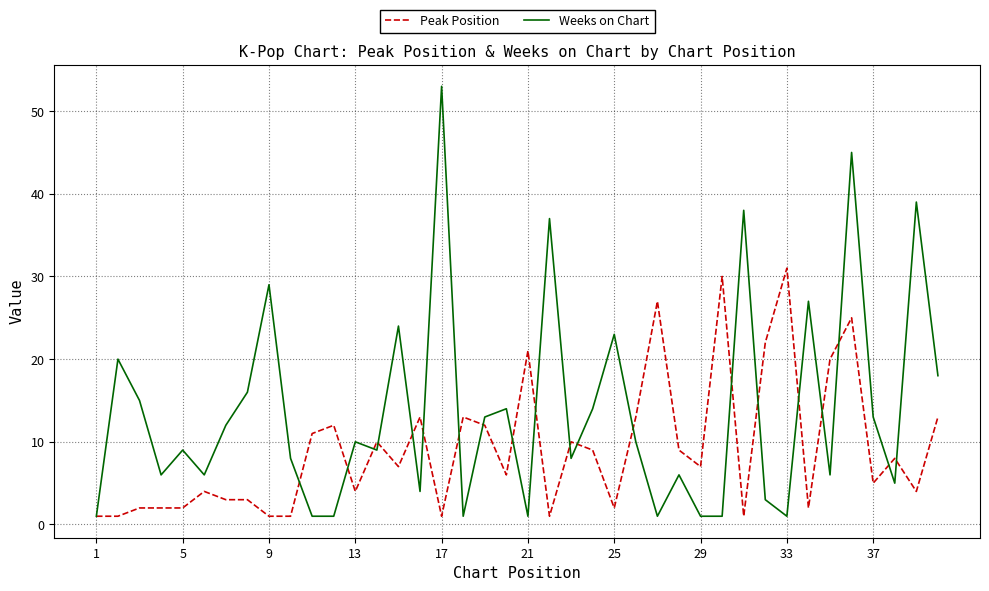

Rank the series by their average value, from lowest to highest.

Peak Position, Weeks on Chart